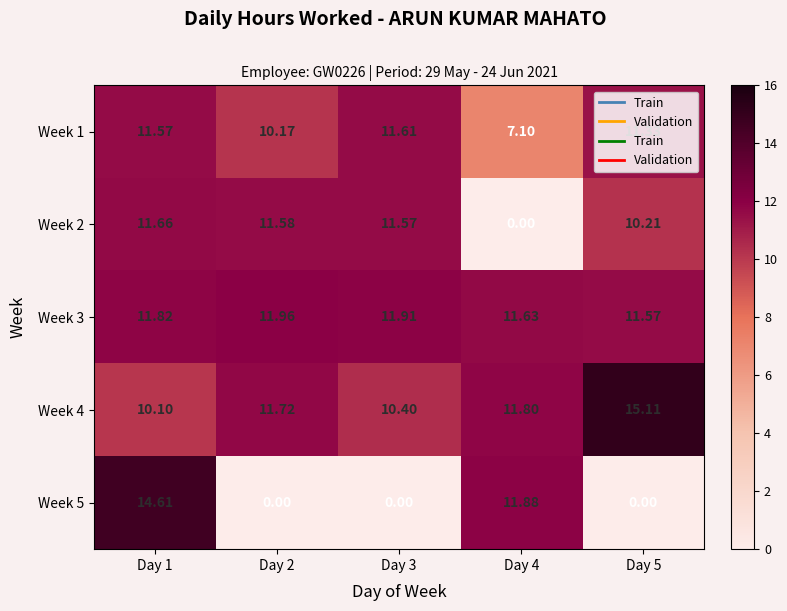

Is the value of Week 1 at Day 5 greater than the value of Week 5 at Day 5?

Yes